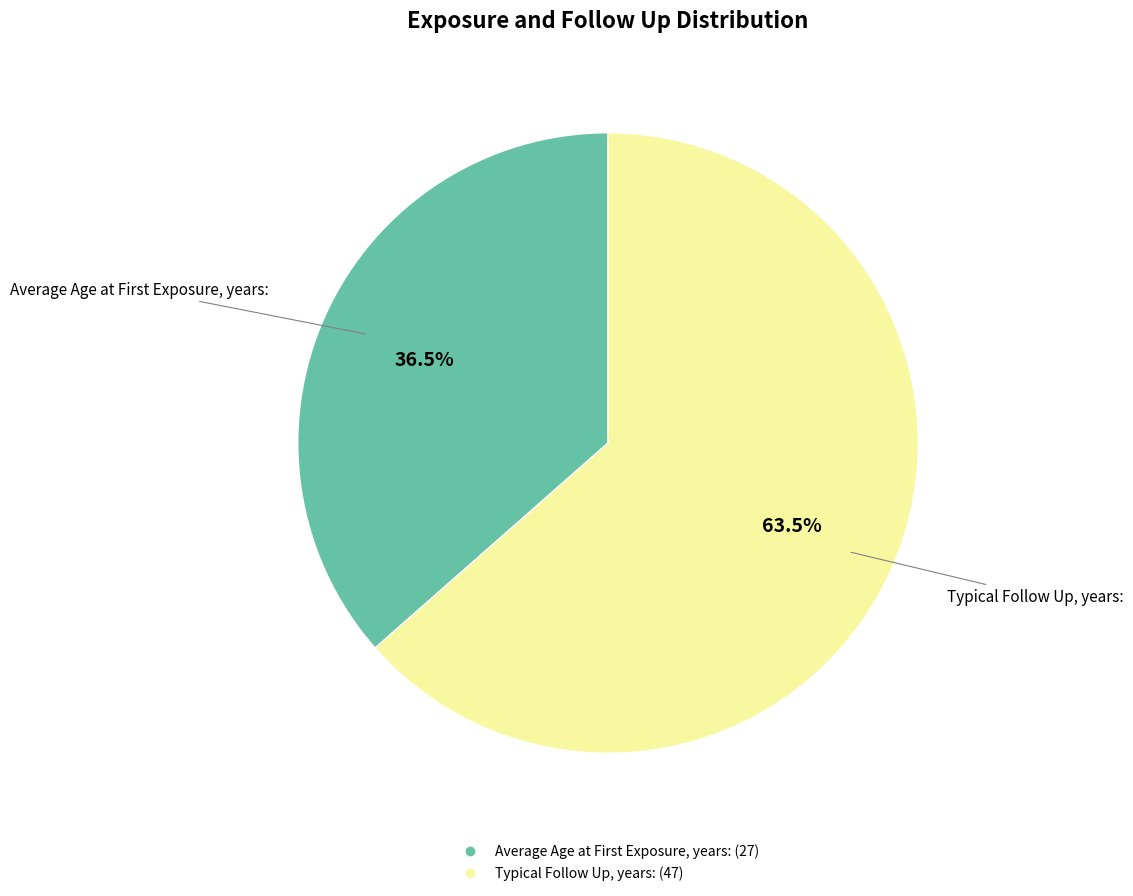

How many segments does this pie chart have?

2